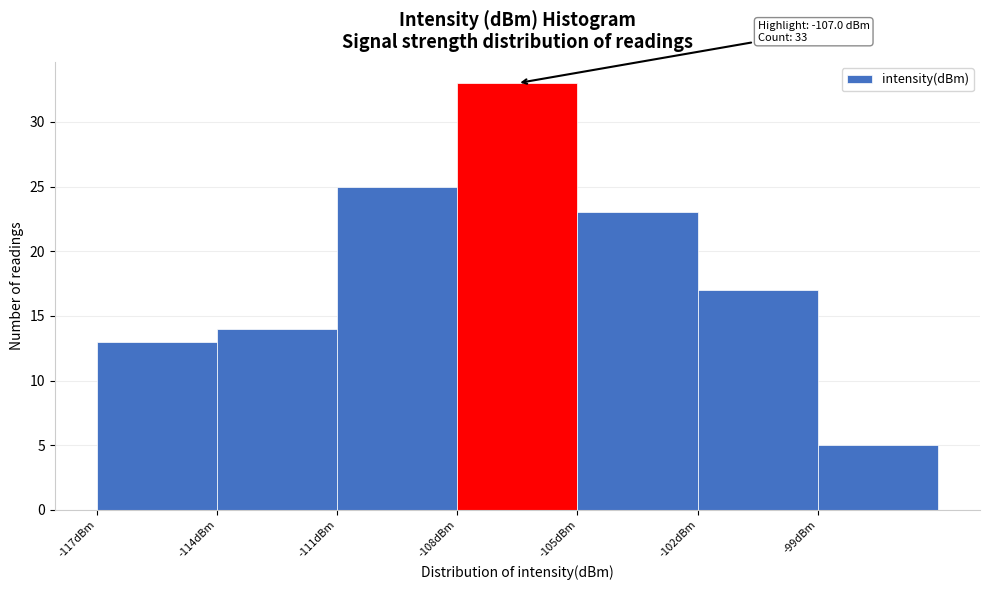

Over which range of the x-axis is the bar tallest?

-108 to -105